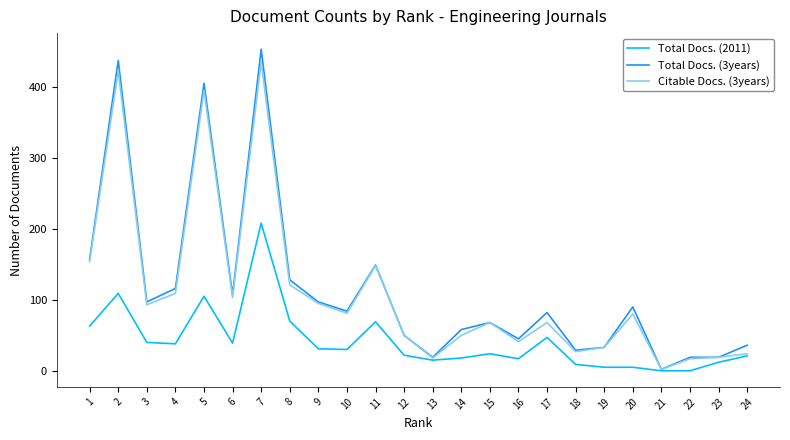

Is the value of Total Docs. (2011) at 4 greater than the value of Citable Docs. (3years) at 11?

No